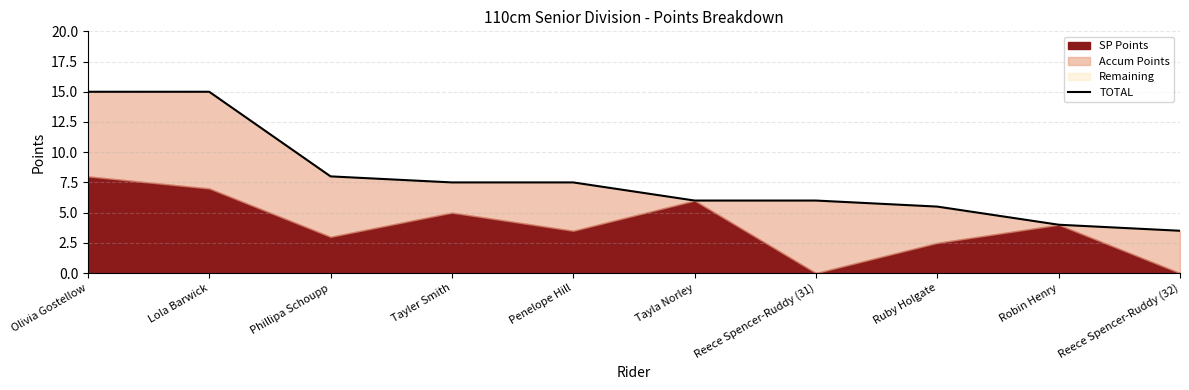

Reading left to right, extract all data points from this chart.

15.0	15.0	8.0	7.5	7.5	6.0	6.0	5.5	4.0	3.5